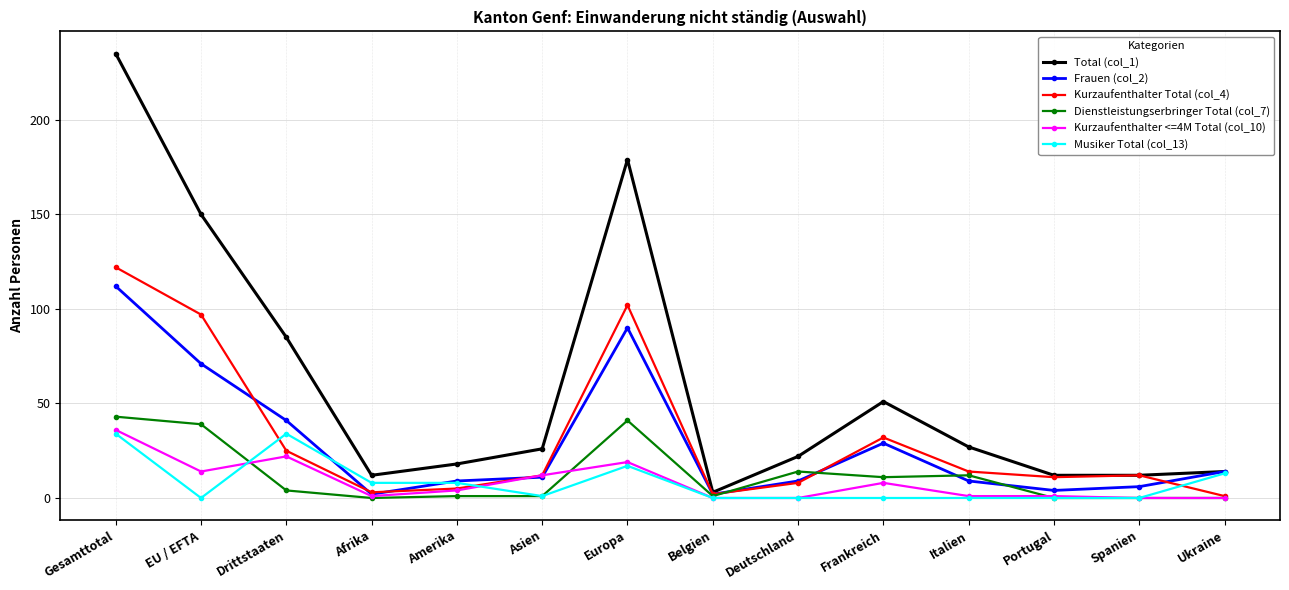

Is the value of Total (col_1) at EU / EFTA greater than the value of Musiker Total (col_13) at Asien?

Yes